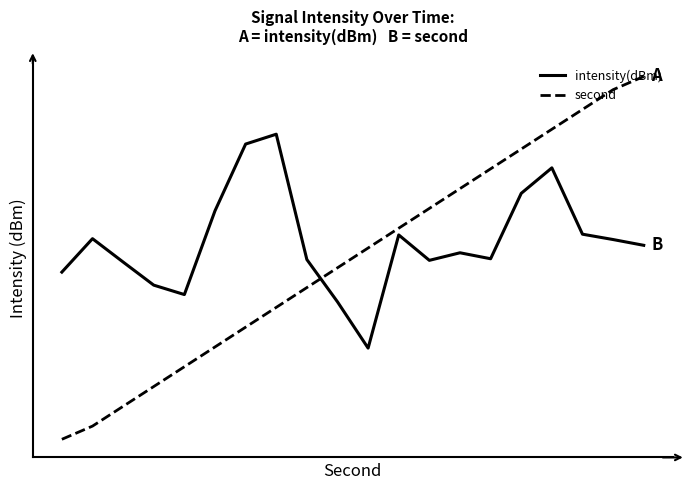

Does the chart display data point markers on the line(s)?

No